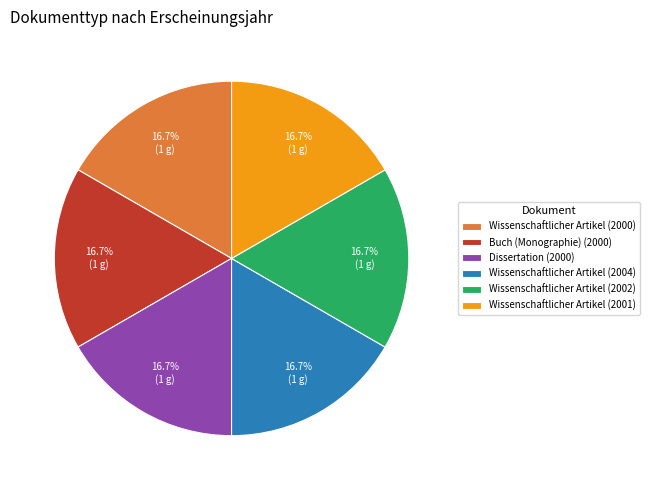

What is the ratio of the value at Wissenschaftlicher Artikel (2002) to the value at Buch (Monographie) (2000)?

1.0